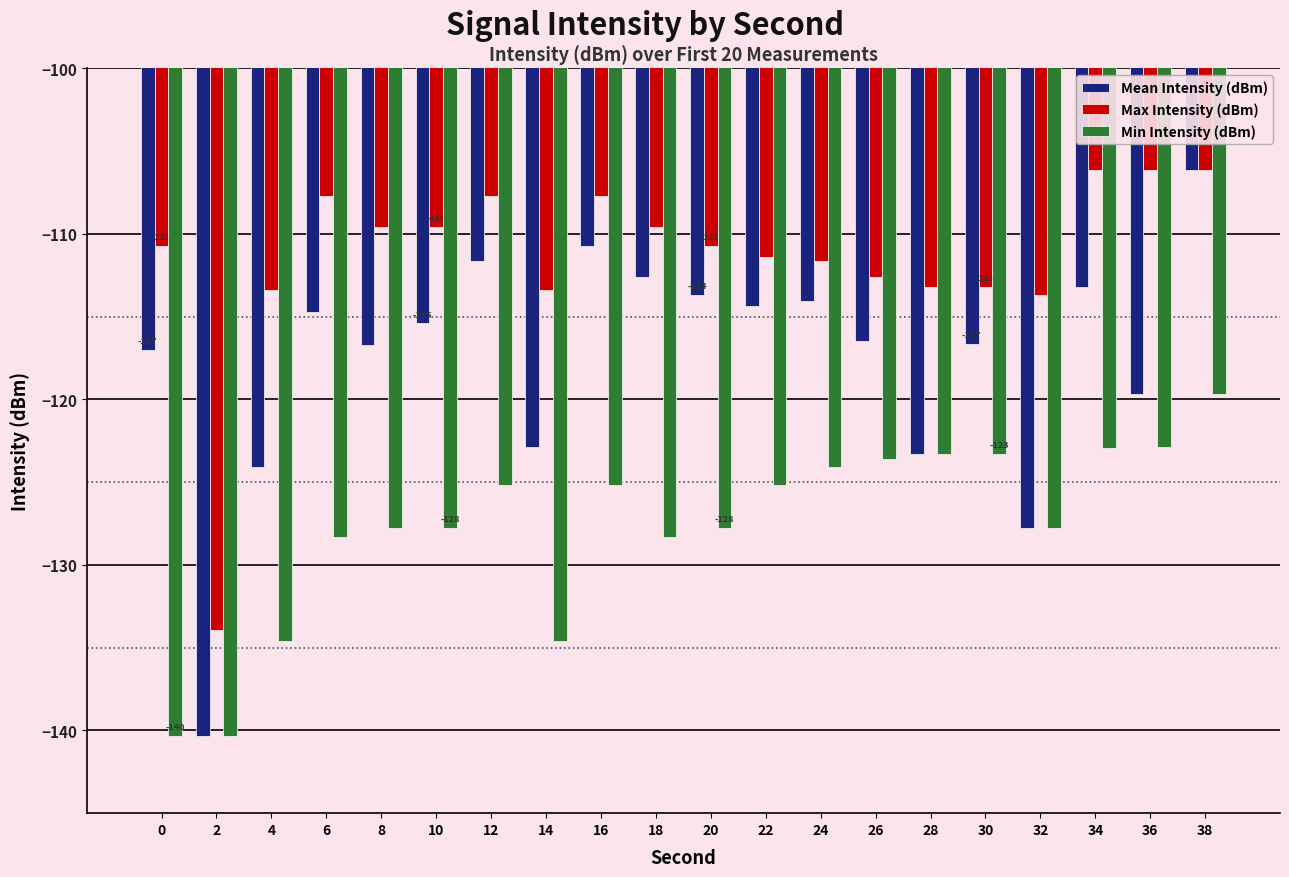

Rank the series at 18 from lowest to highest value.

Min Intensity (dBm), Mean Intensity (dBm), Max Intensity (dBm)